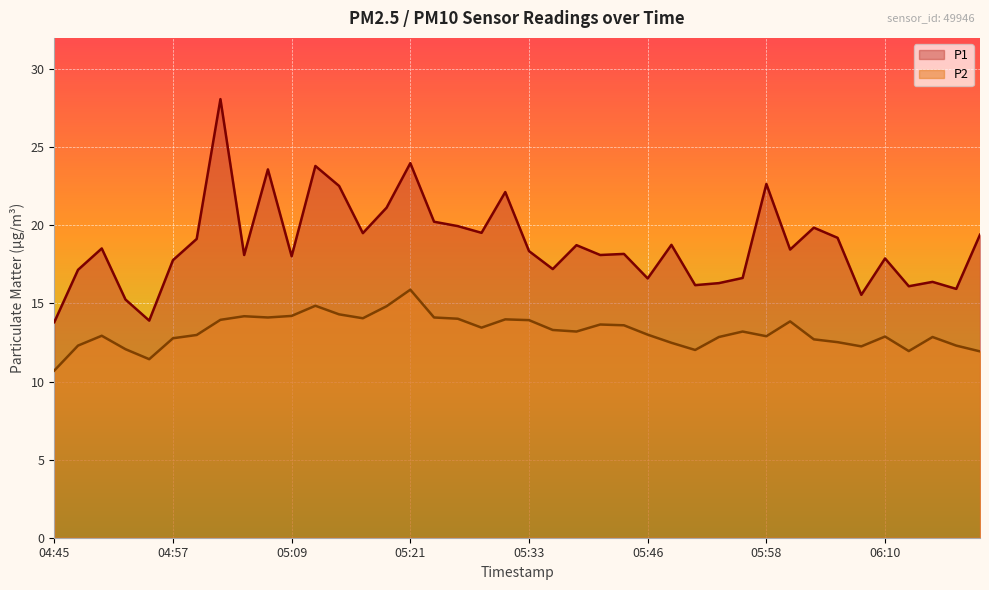

True or false: P2 has a value of 23.9 at 05:16.

False